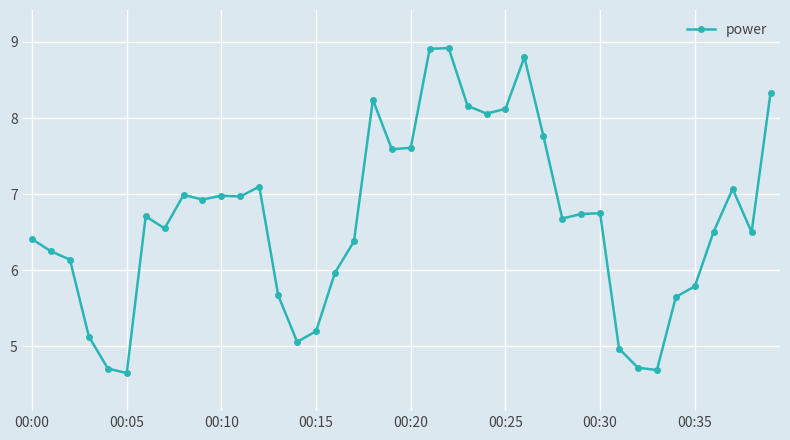

What is the maximum value shown in the chart?

8.9